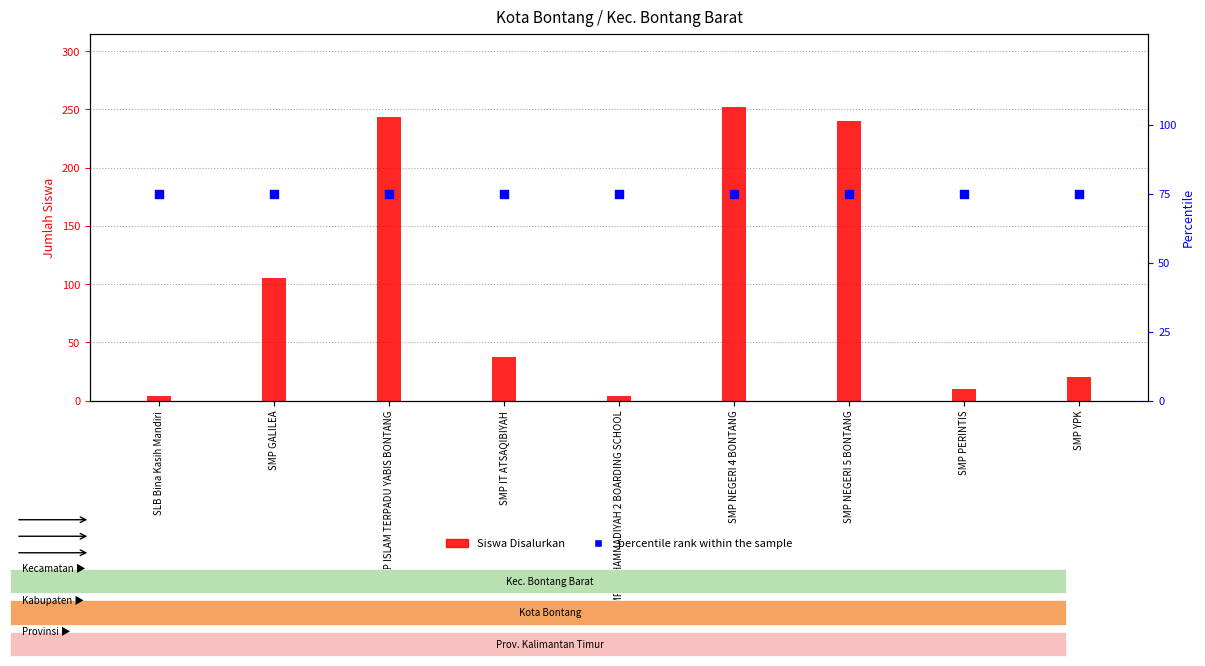

Which series reaches the maximum Y coordinate?

Siswa Disalurkan